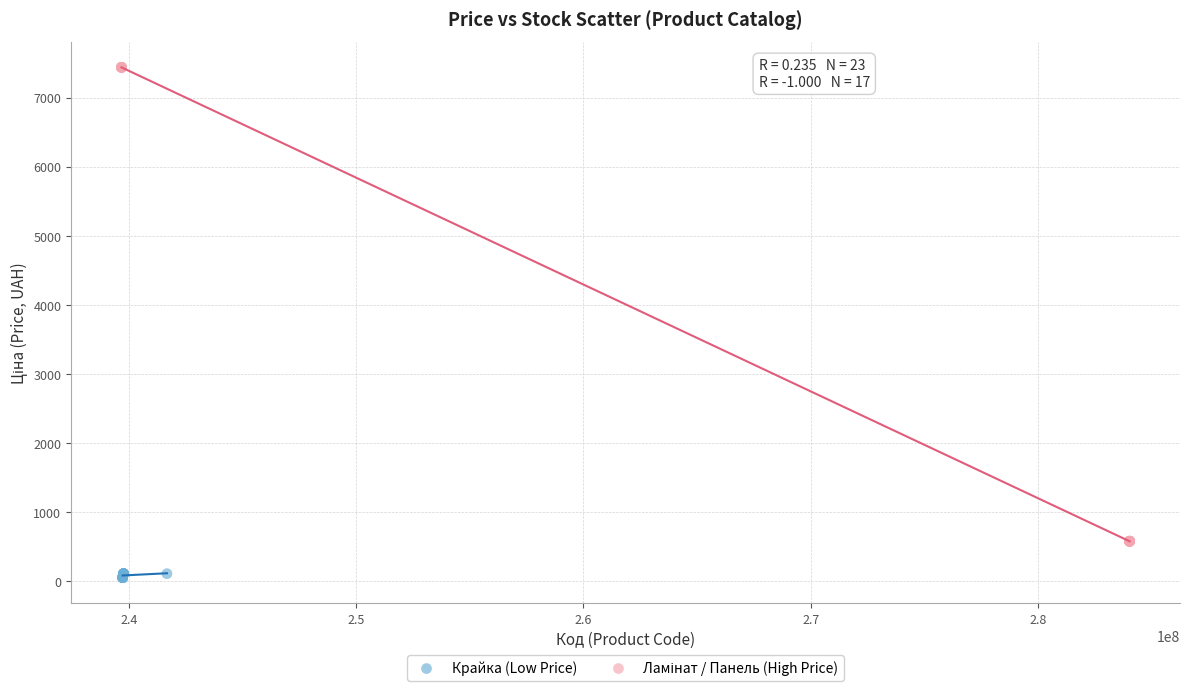

Which series reaches the minimum Y coordinate?

Крайка (Low Price)